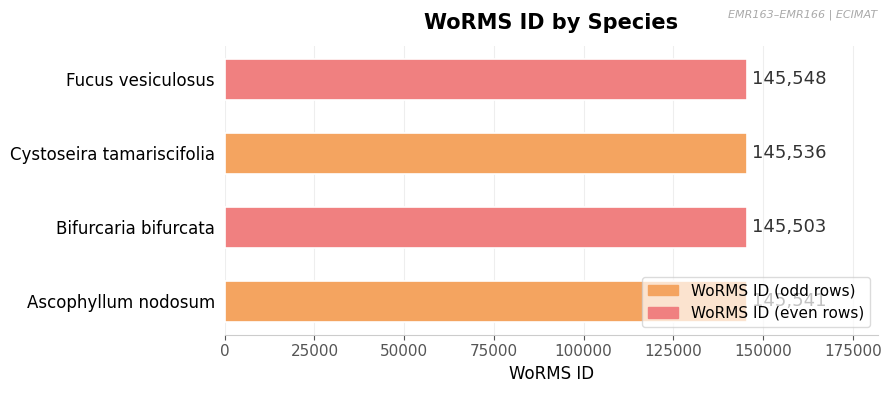

How many values are between 145536 and 145548?

3